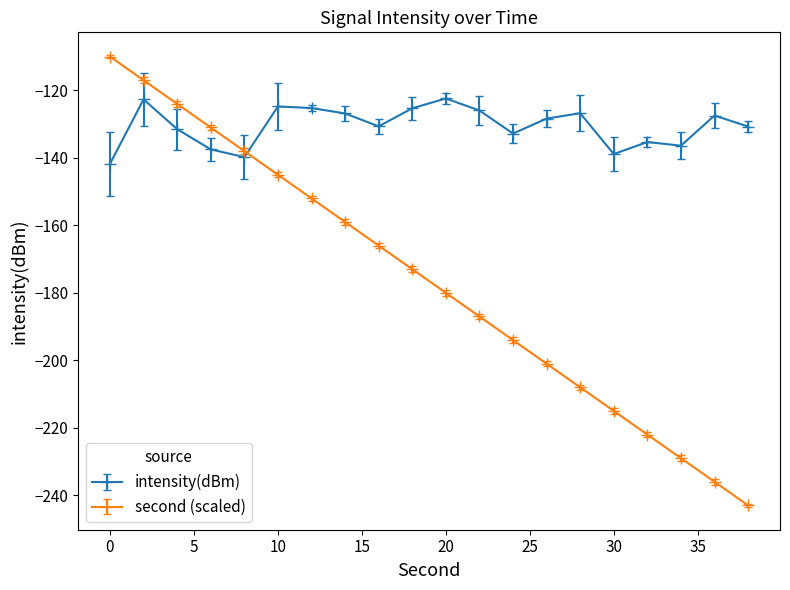

Rank the series by their average value, from lowest to highest.

second (scaled), intensity(dBm)